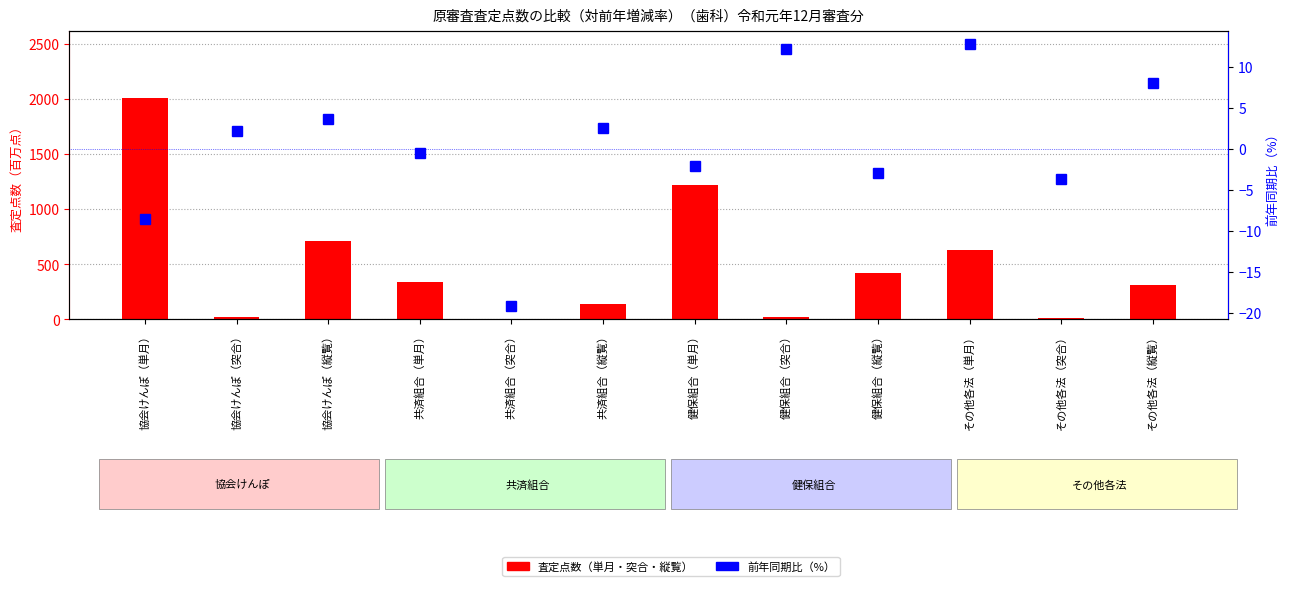

How many values in 前年同期比（%） are below zero?

6